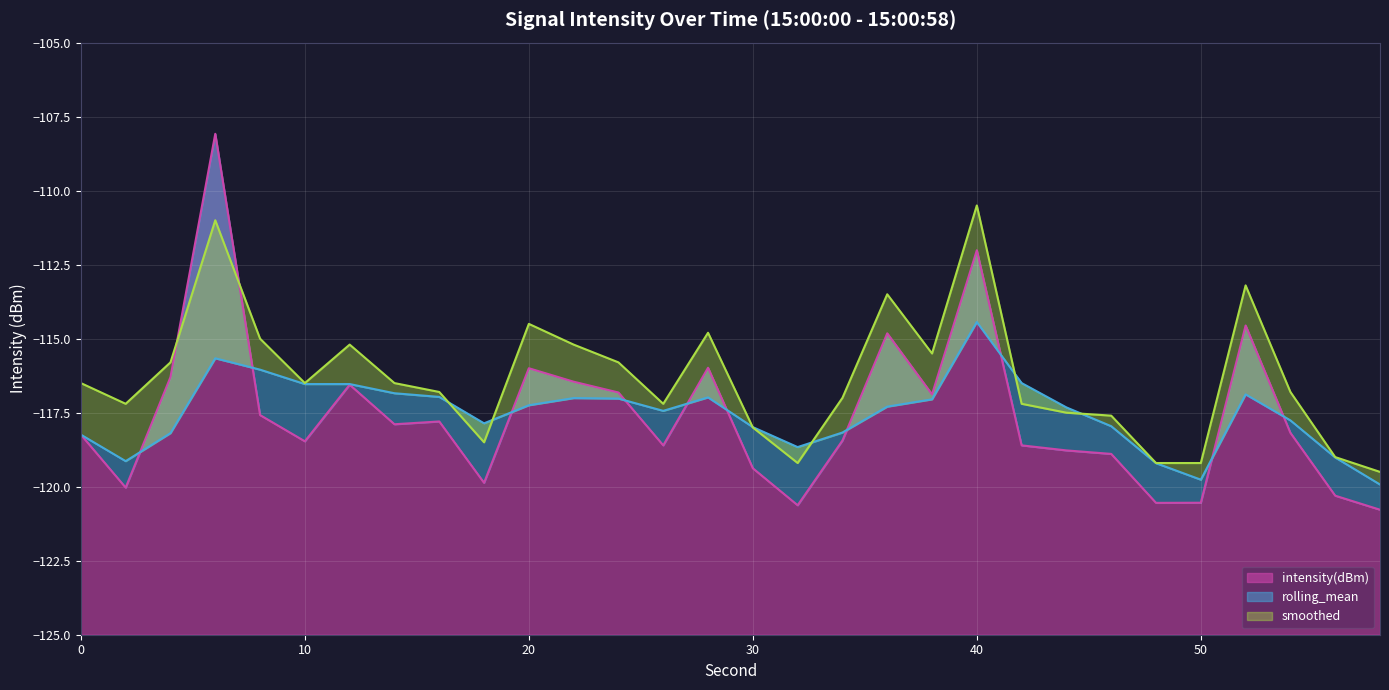

Is the value of rolling_mean at 42 greater than the value of intensity(dBm) at 46?

Yes